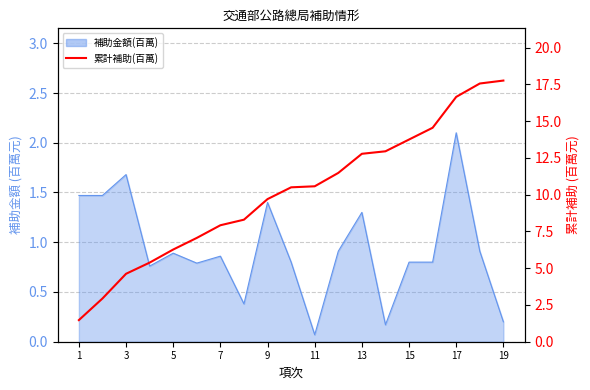

How many values are below 10?

9